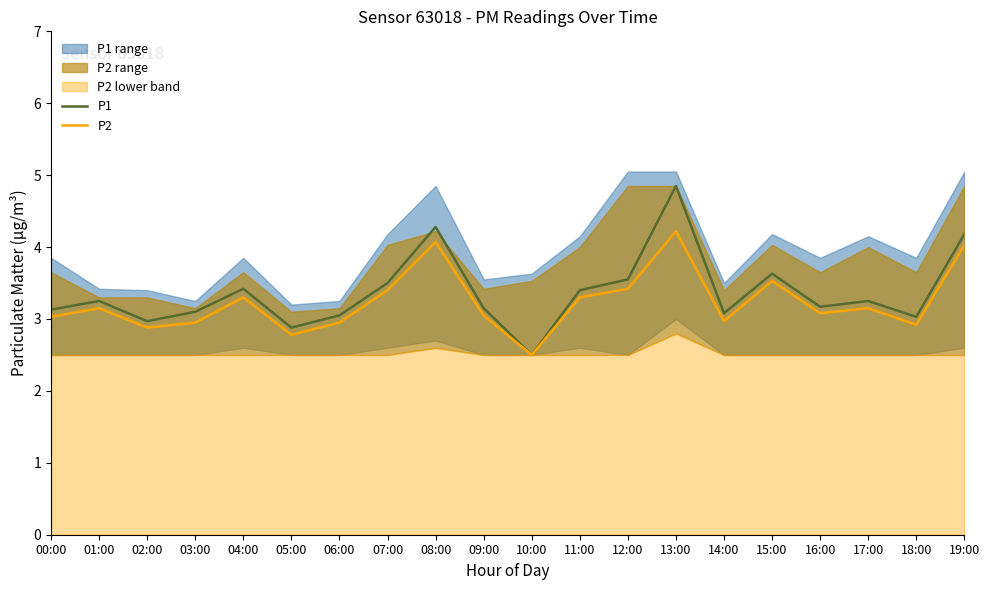

At which label does P1 reach its minimum?

10:00